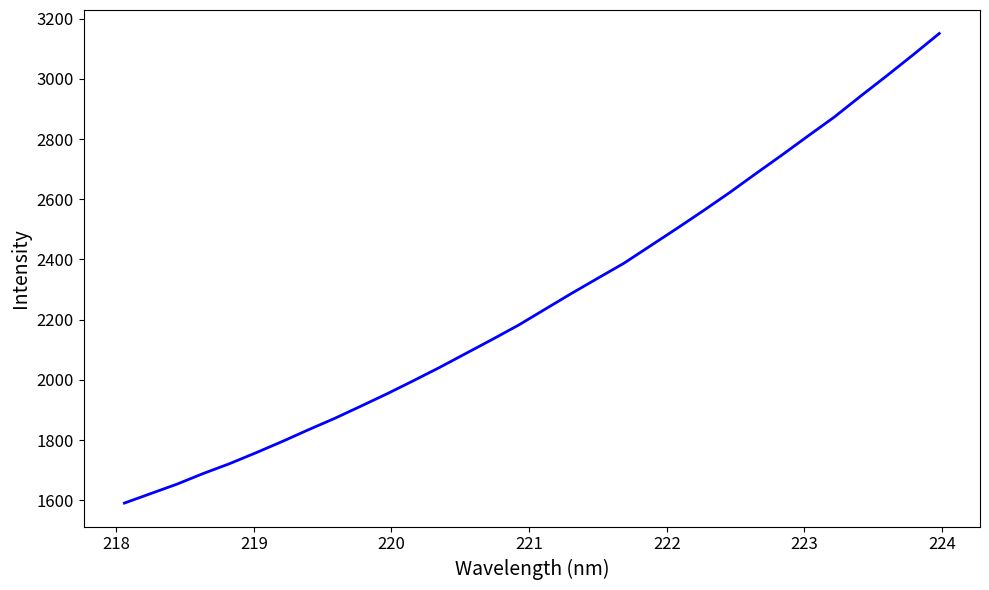

What is the greatest value displayed?

3150.6